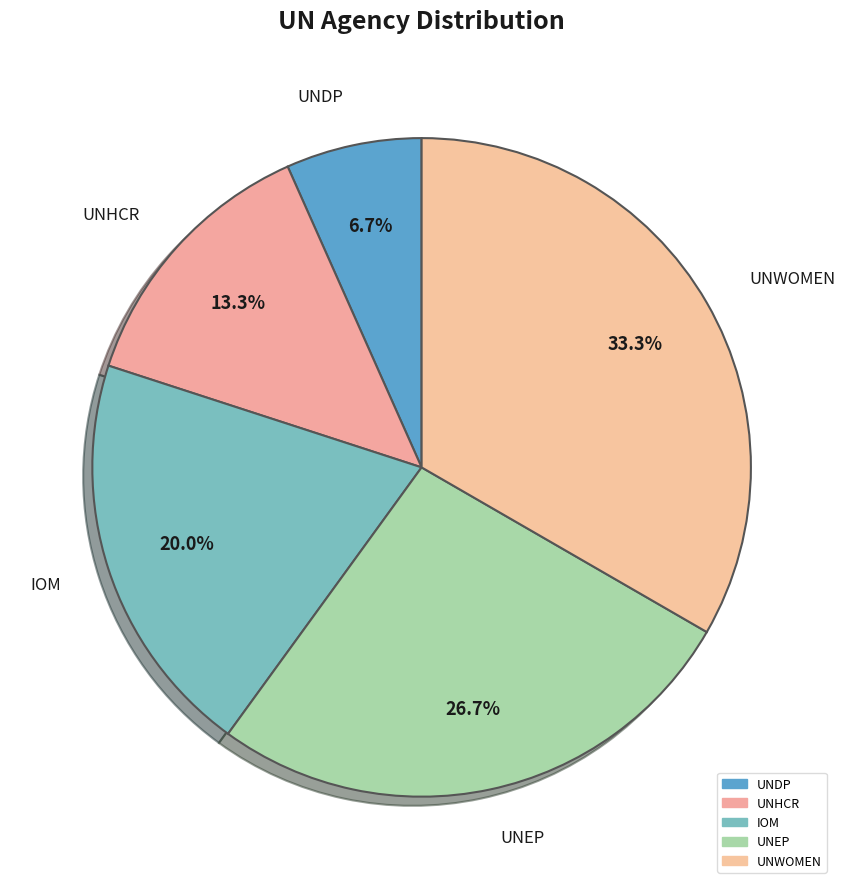

Which slice is the largest?

UNWOMEN